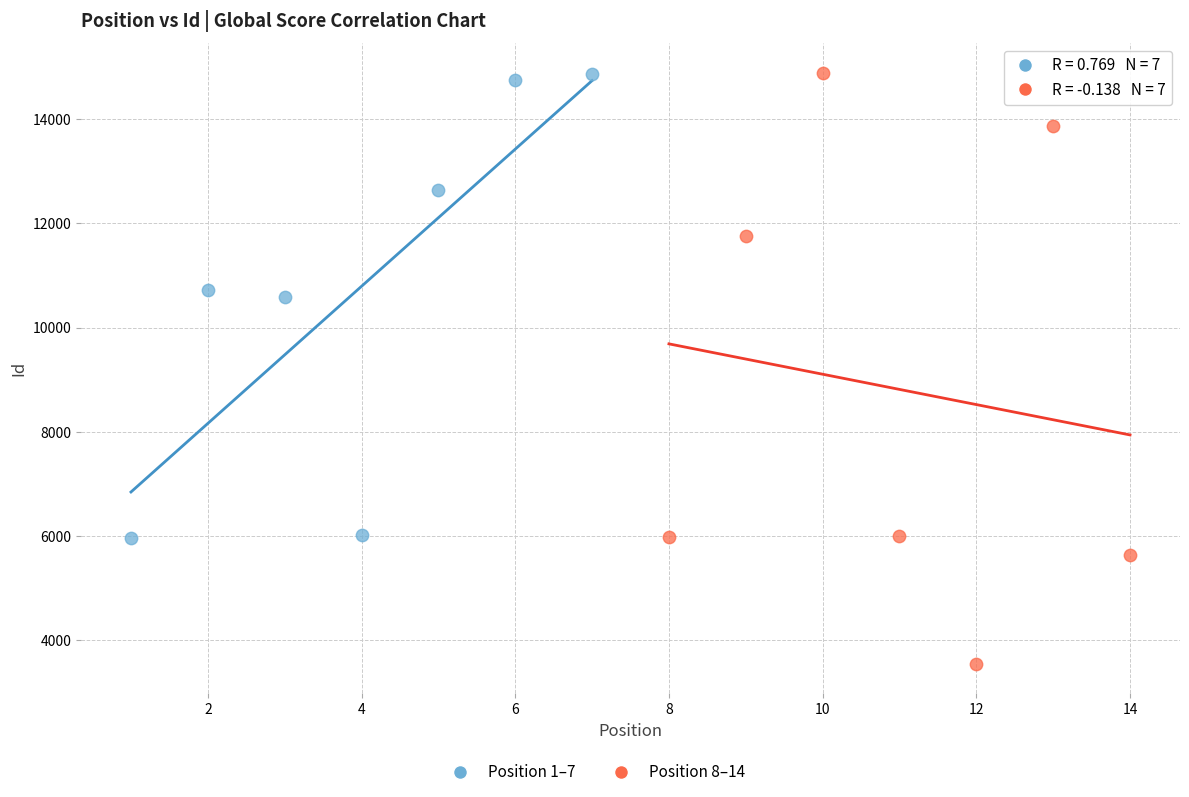

Which series contains the lowest Y value?

Position 8–14